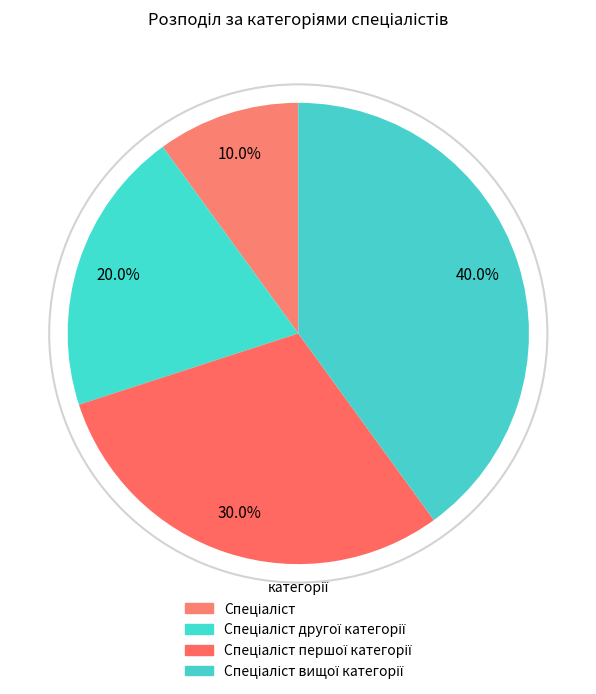

What is the largest slice in the pie chart?

Спеціаліст вищої категорії